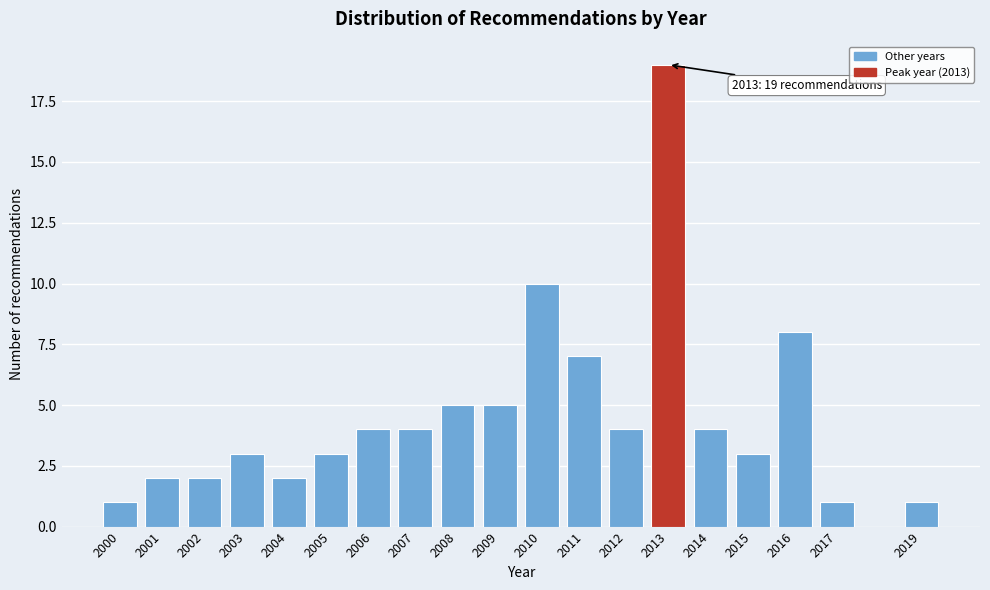

Reading left to right, what are all the values shown in this chart?

1	2	2	3	2	3	4	4	5	5	10	7	4	19	4	3	8	1	1